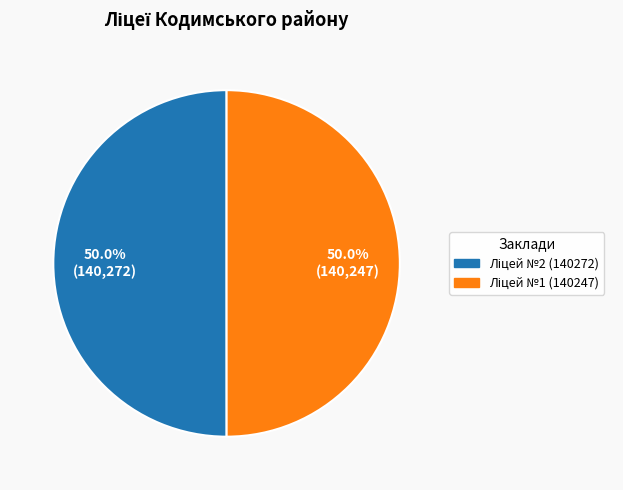

Which category has the smallest portion of the pie?

КЗ «Опорний заклад «Кодимський ліцей №1»